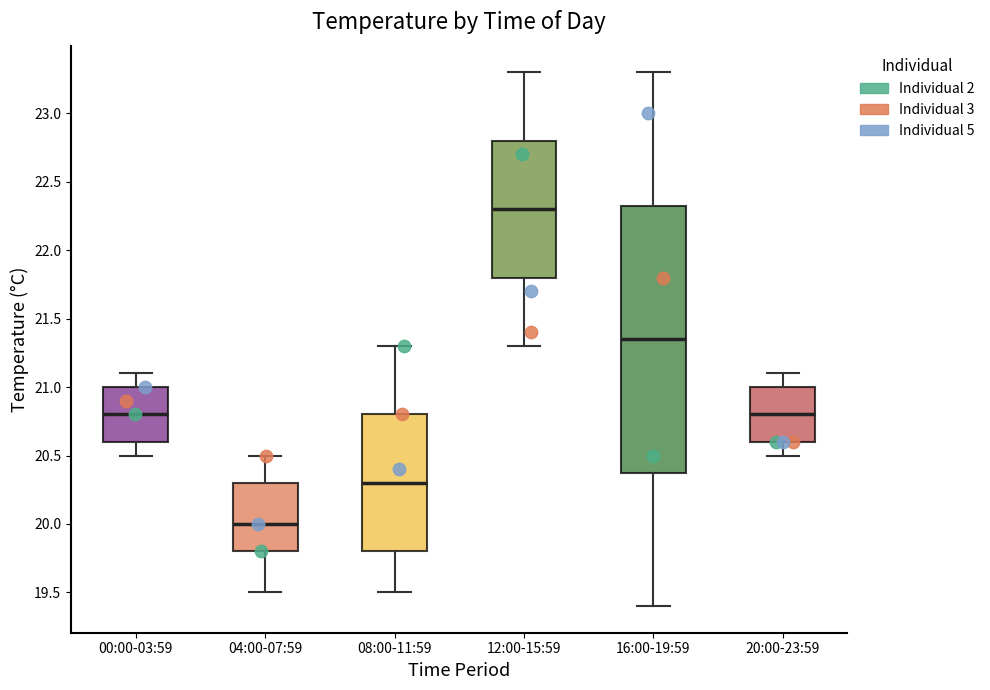

Where does the upper whisker of the box for 20:00-23:59 end on the y-axis? The values are not printed on the chart, so give them approximately, as read against the axis.

21.10